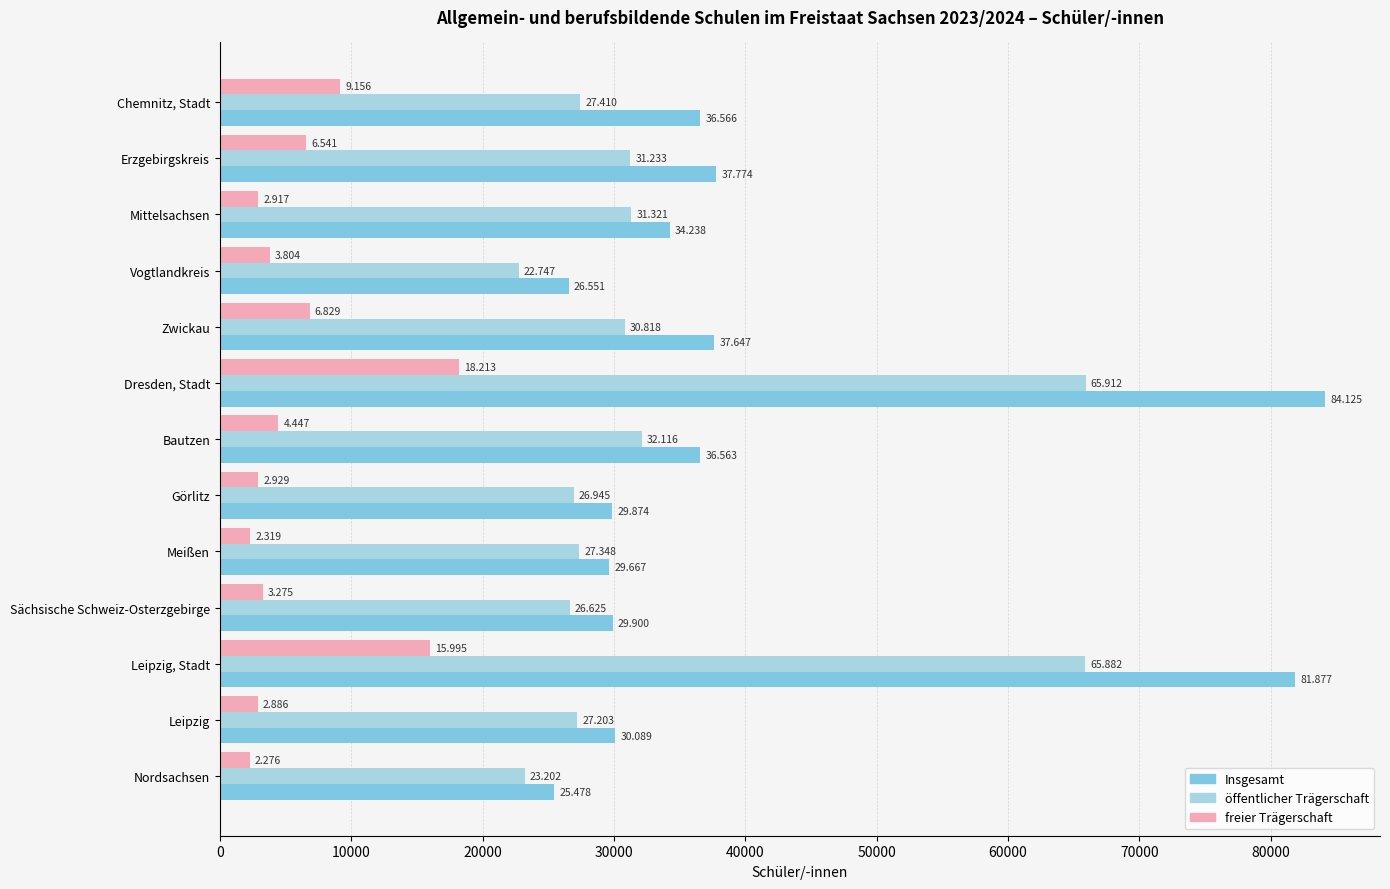

Which series has the largest range (max minus min)?

Insgesamt